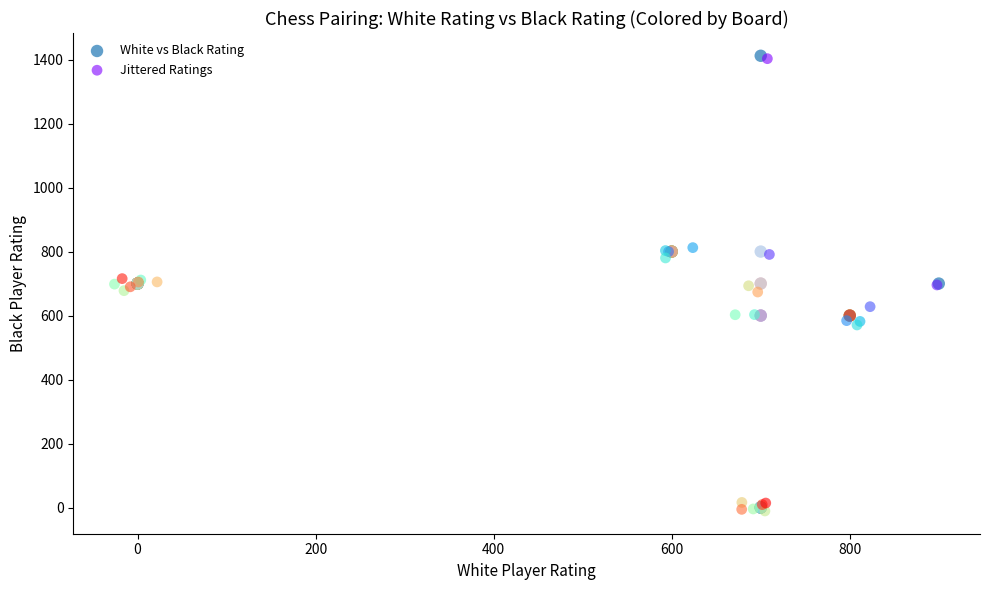

What are all the series names shown in the legend?

White vs Black Rating, Jittered Ratings